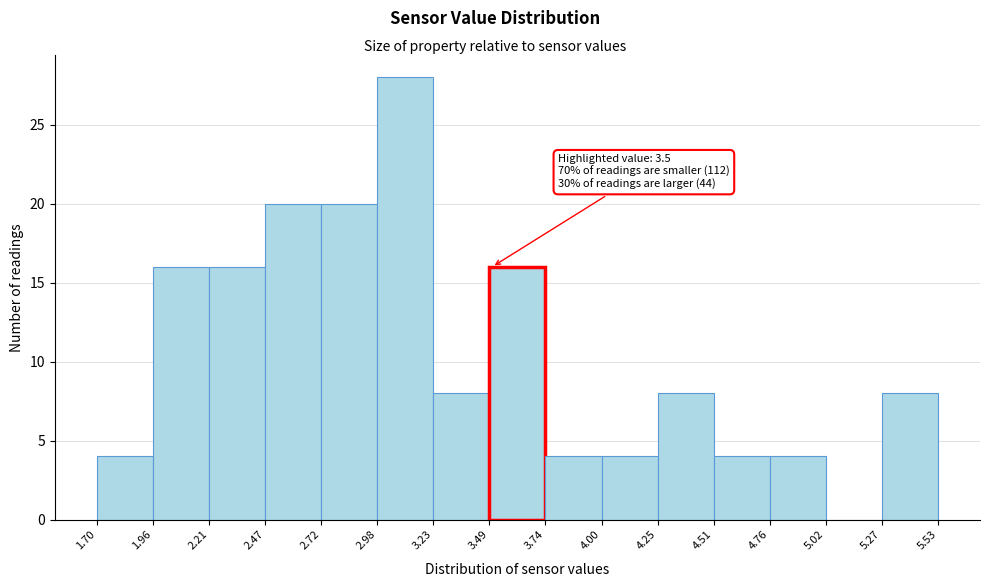

Over which range of the x-axis is the bar tallest?

2.98 to 3.23